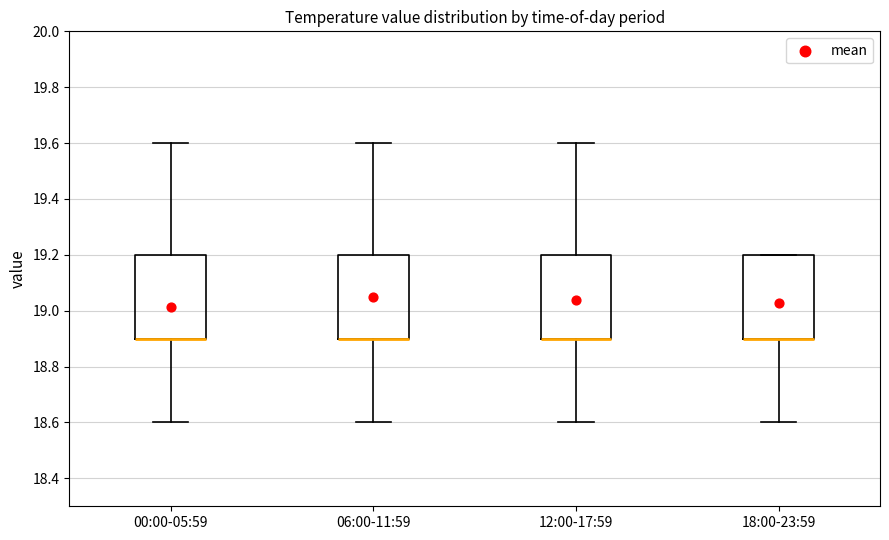

Reading left to right, transcribe this box plot: for each box, give where its median line is, the range the box spans, and where its two whiskers end, as read against the y-axis. The values are not printed on the chart, so give them approximately, as read against the axis.

00:00-05:59: median 18.9 (drawn on the box's lower edge), box 18.9 to 19.2, whiskers 18.6 to 19.6
06:00-11:59: median 18.9 (drawn on the box's lower edge), box 18.9 to 19.2, whiskers 18.6 to 19.6
12:00-17:59: median 18.9 (drawn on the box's lower edge), box 18.9 to 19.2, whiskers 18.6 to 19.6
18:00-23:59: median 18.9 (drawn on the box's lower edge), box 18.9 to 19.2, whiskers 18.6 to 19.2